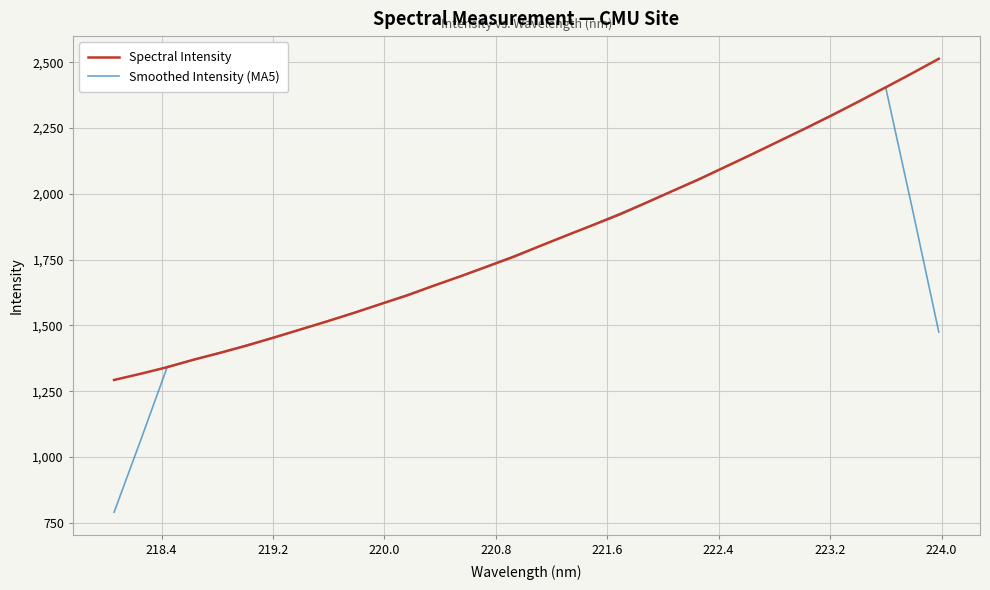

Rank the series by their maximum value, from highest to lowest.

Spectral Intensity, Smoothed Intensity (MA5)